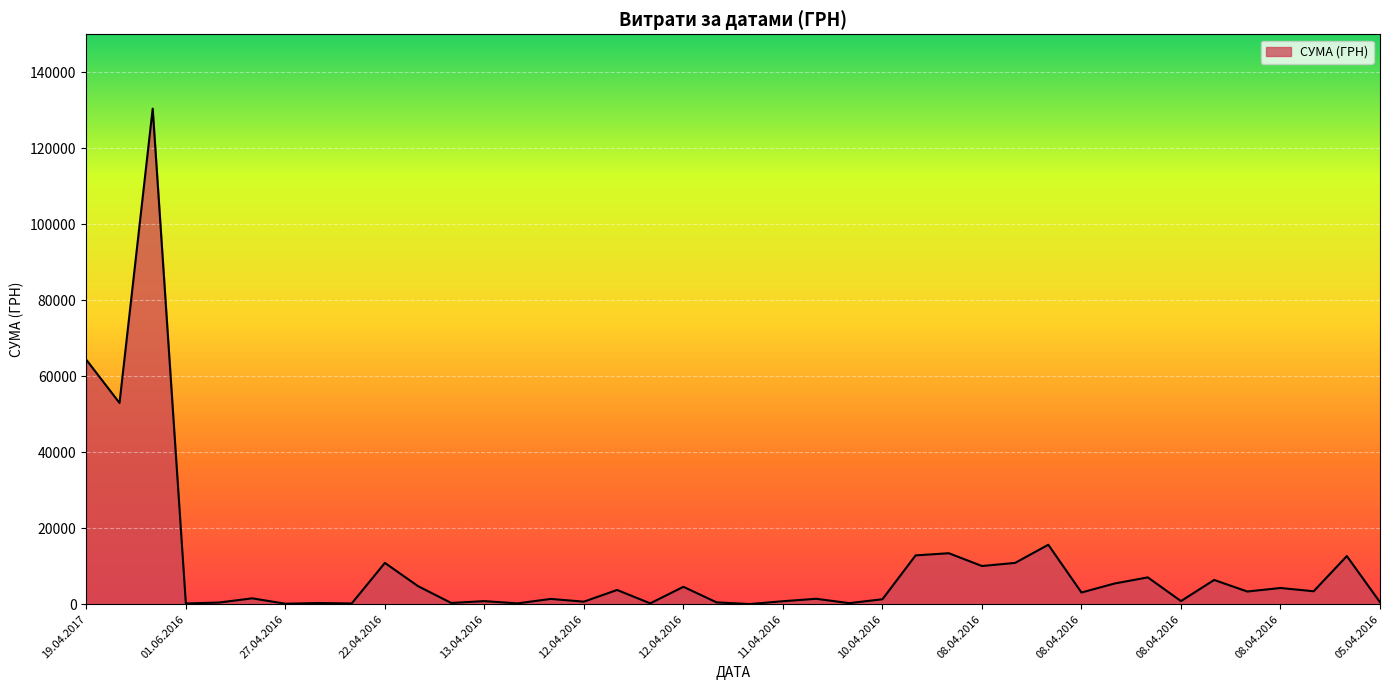

How many lines are shown in the chart?

1